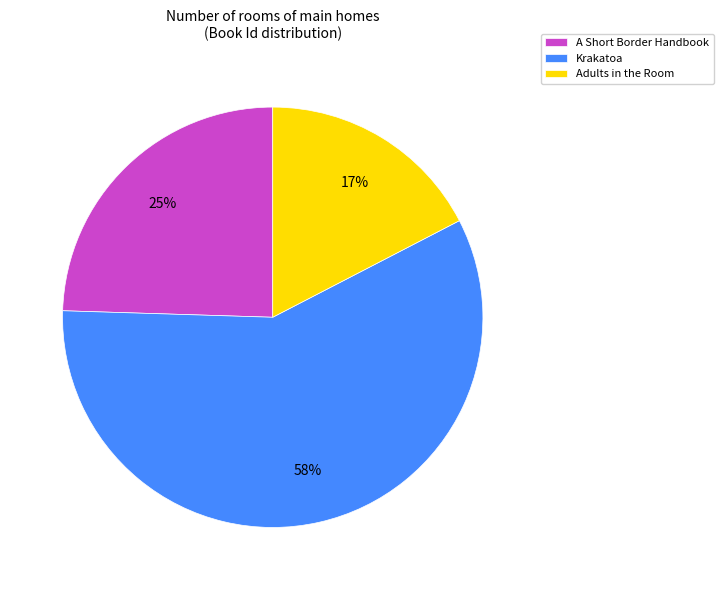

Is there any slice that represents more than half of the pie?

Yes